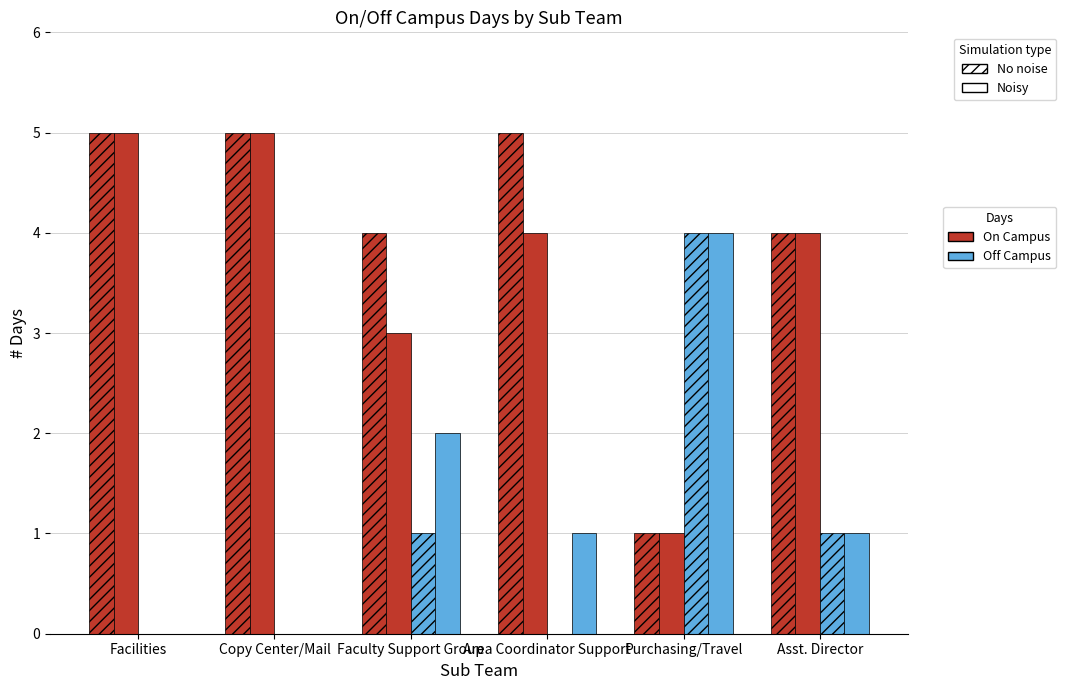

How many series are shown in this chart?

4